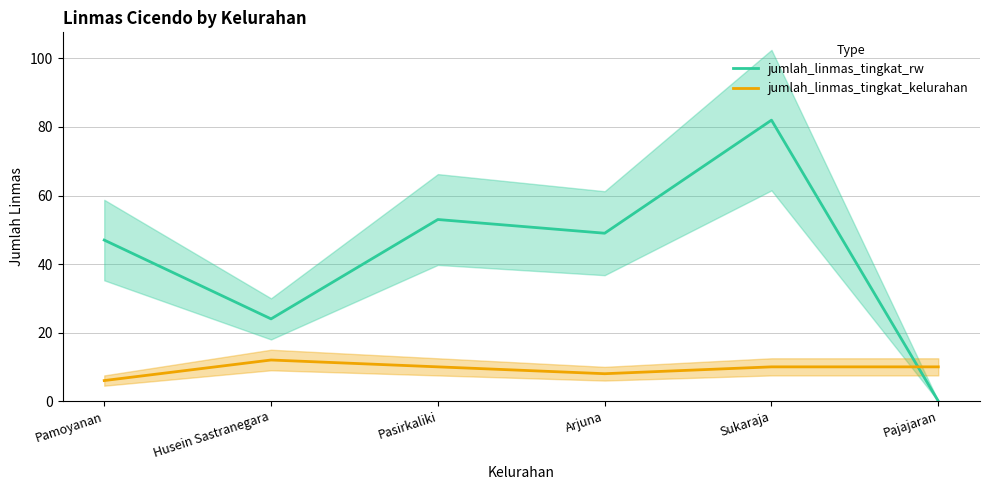

At which label is jumlah_linmas_tingkat_kelurahan closest to 9?

Pasirkaliki